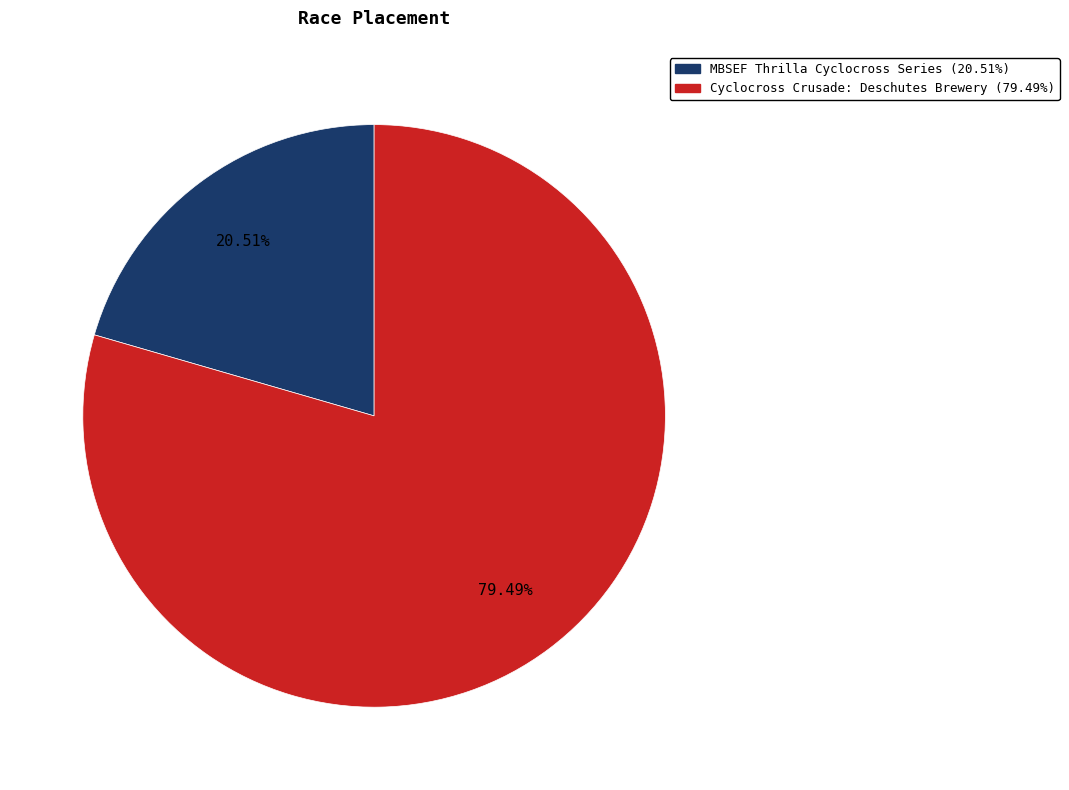

Is there a majority slice in this chart?

Yes